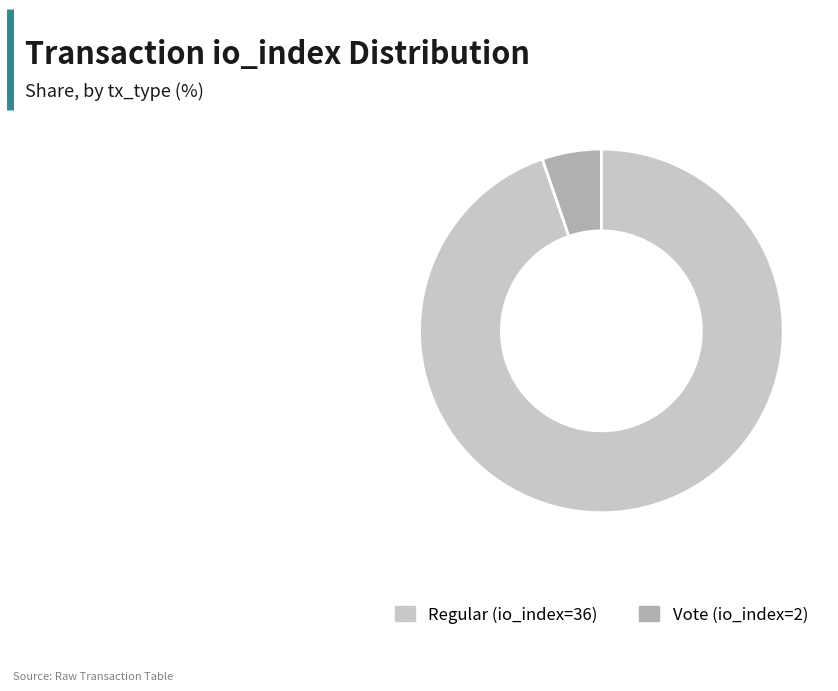

Does any single category account for the majority?

Yes